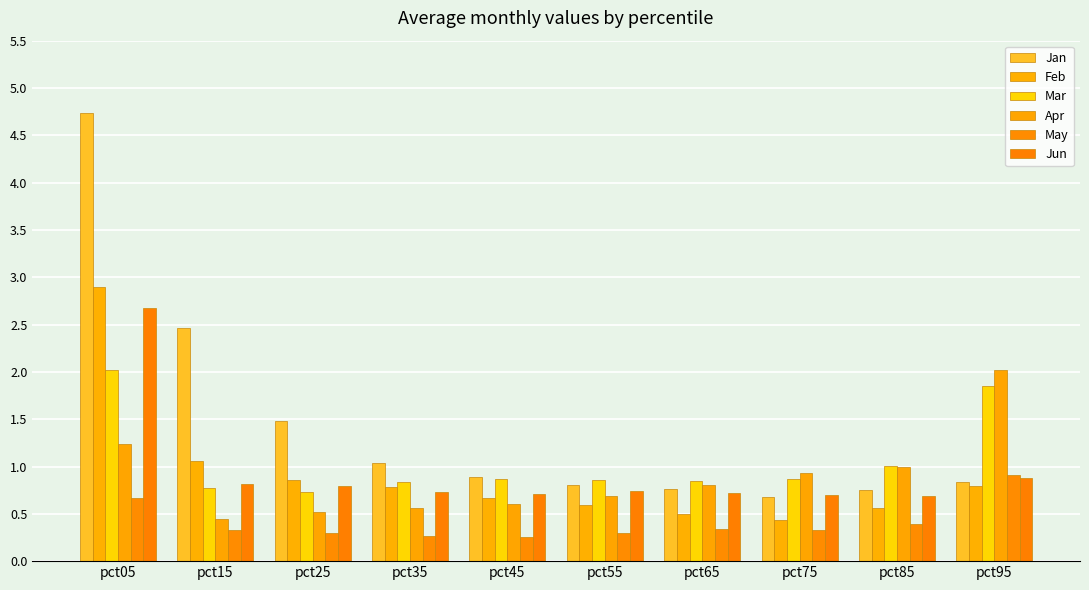

Count the number of categories in the chart.

10